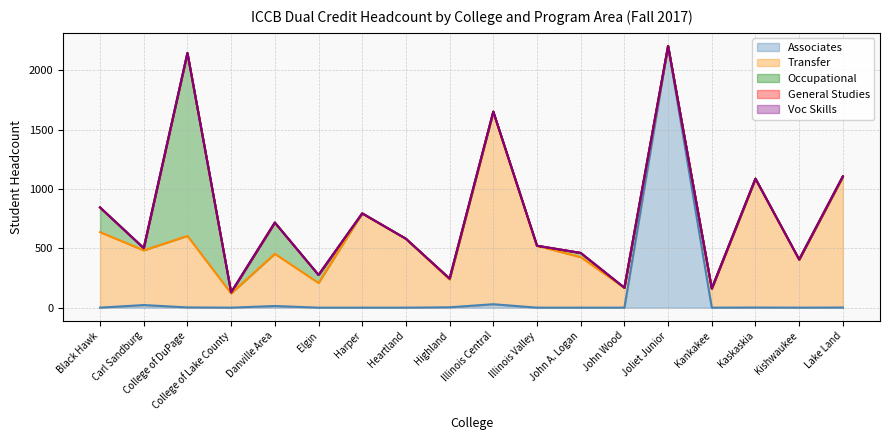

Which category has the highest value across all series?

Joliet Junior